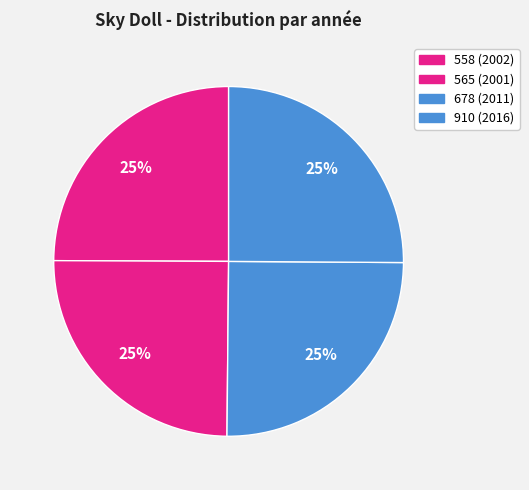

Is it true that 678 is 34% of the pie?

False